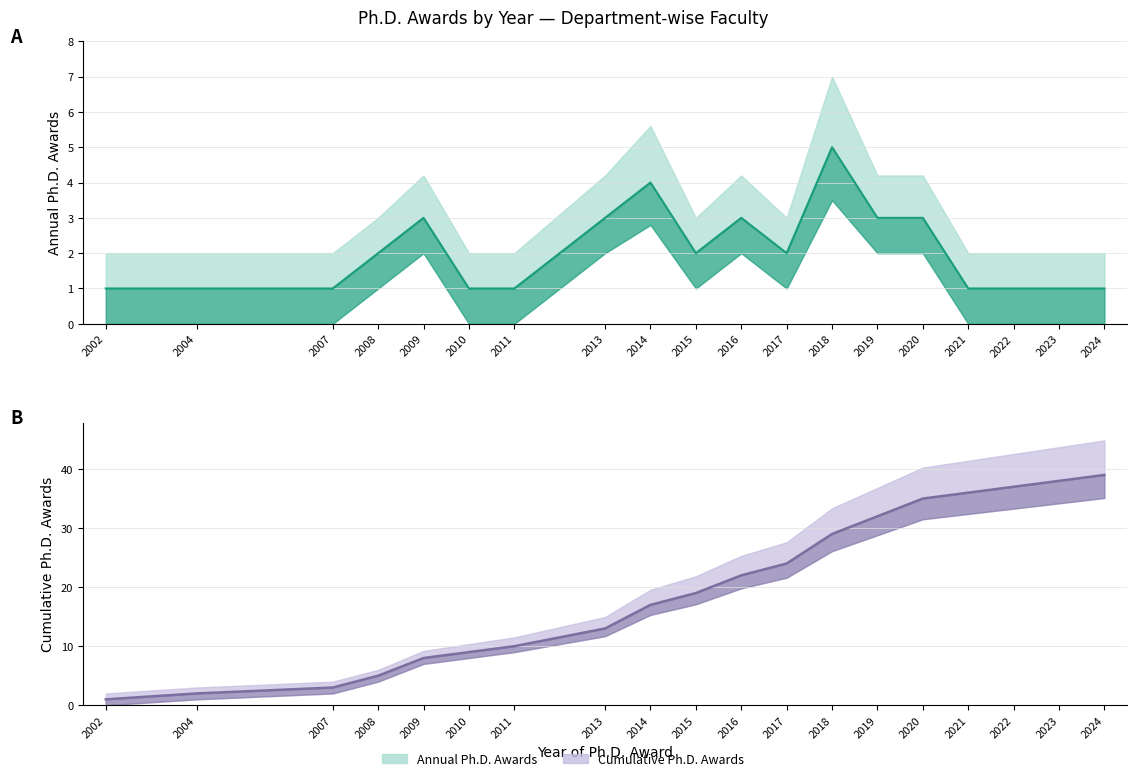

How many distinct data groups are displayed?

2